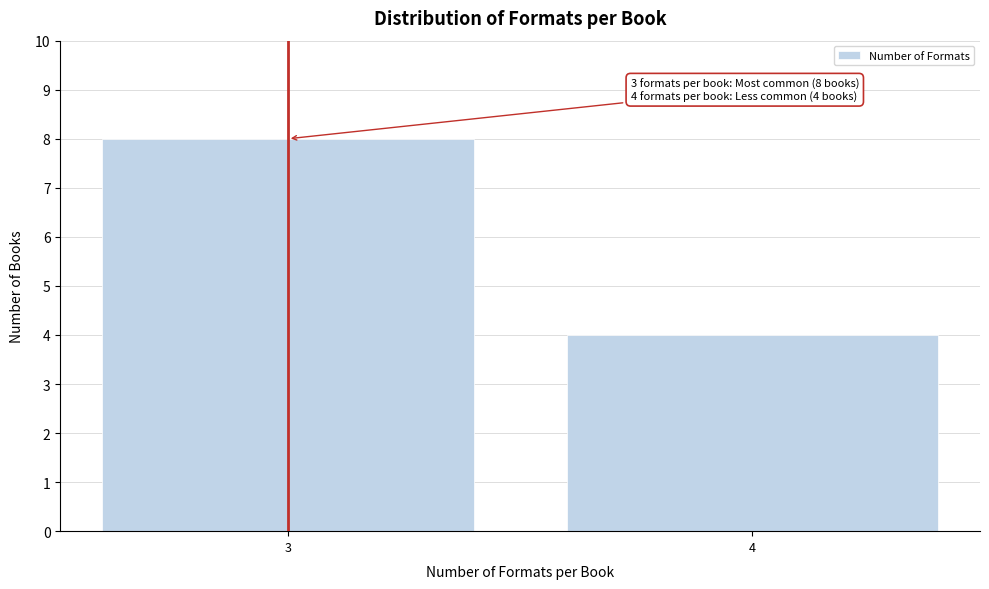

Reading left to right, extract all data points from this chart.

3=8	4=4